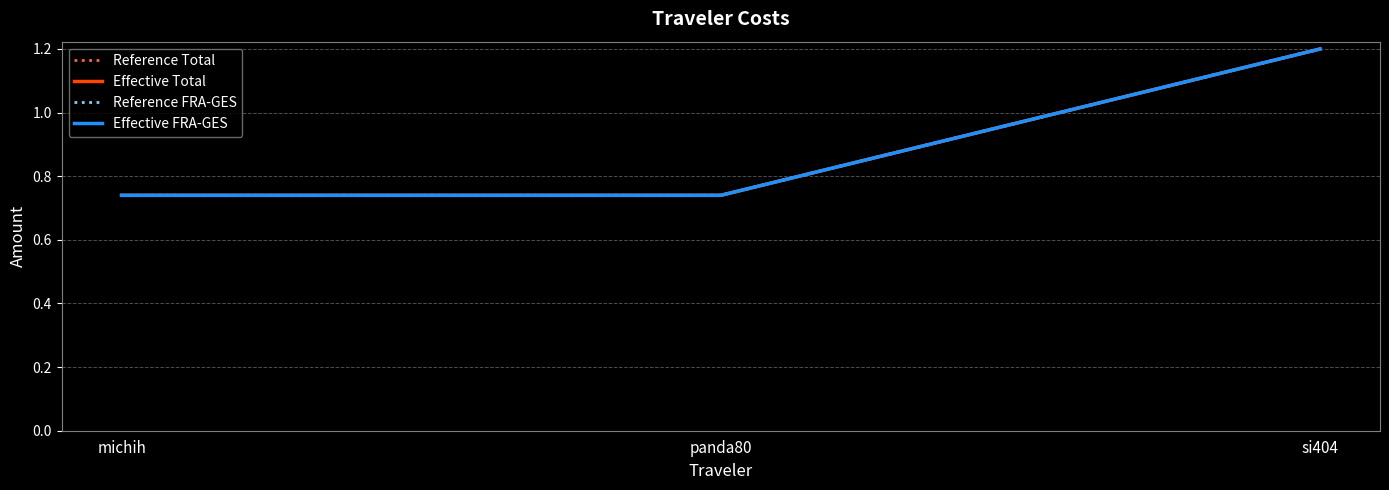

What is the sum of all Reference Total values?

2.7